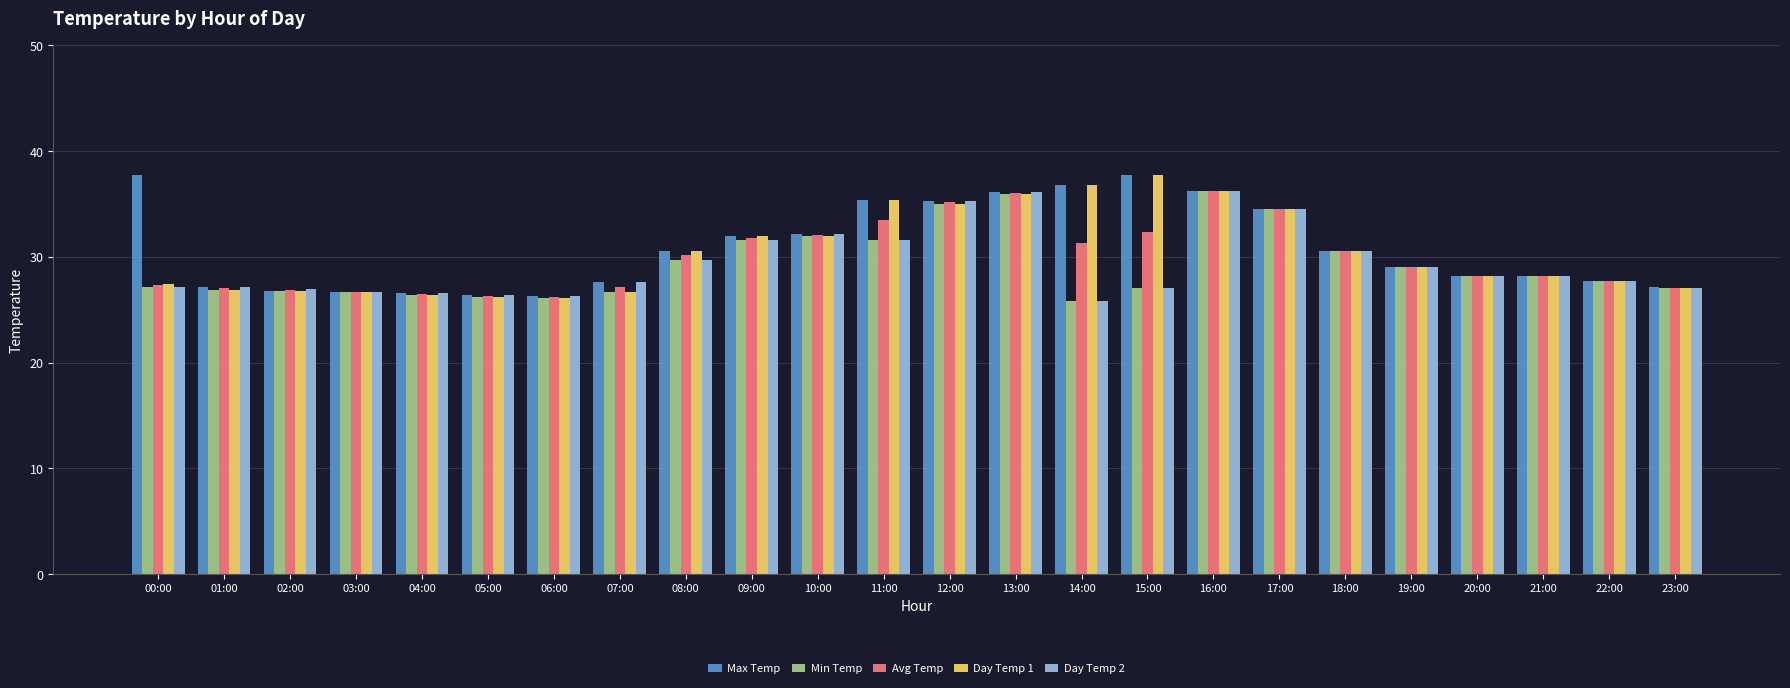

How many groups of bars are there?

24